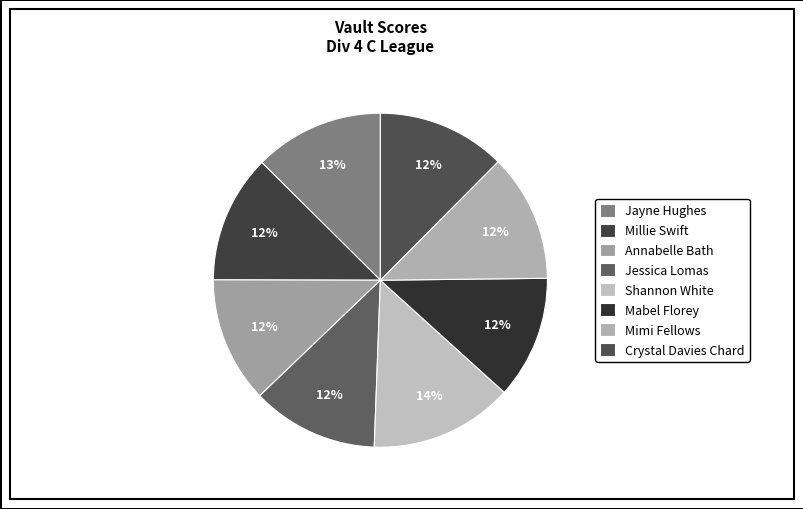

Does Mabel Florey represent more than half of the total?

No